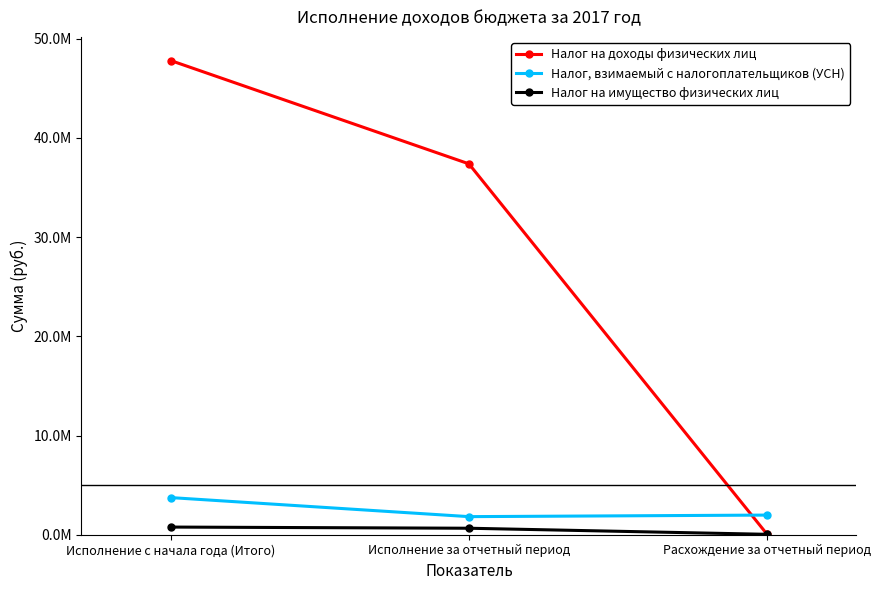

Does the chart have visible grid lines?

No